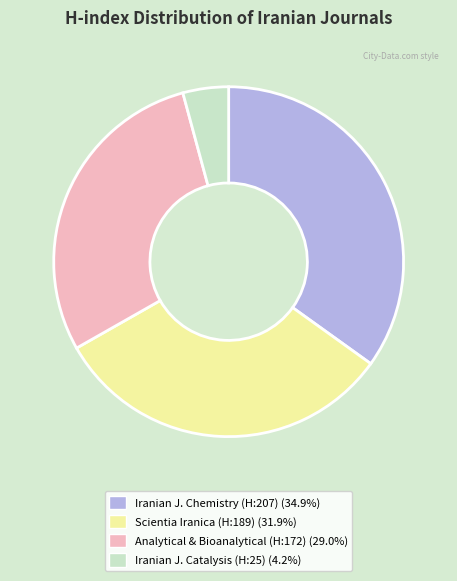

How many segments does this pie chart have?

4